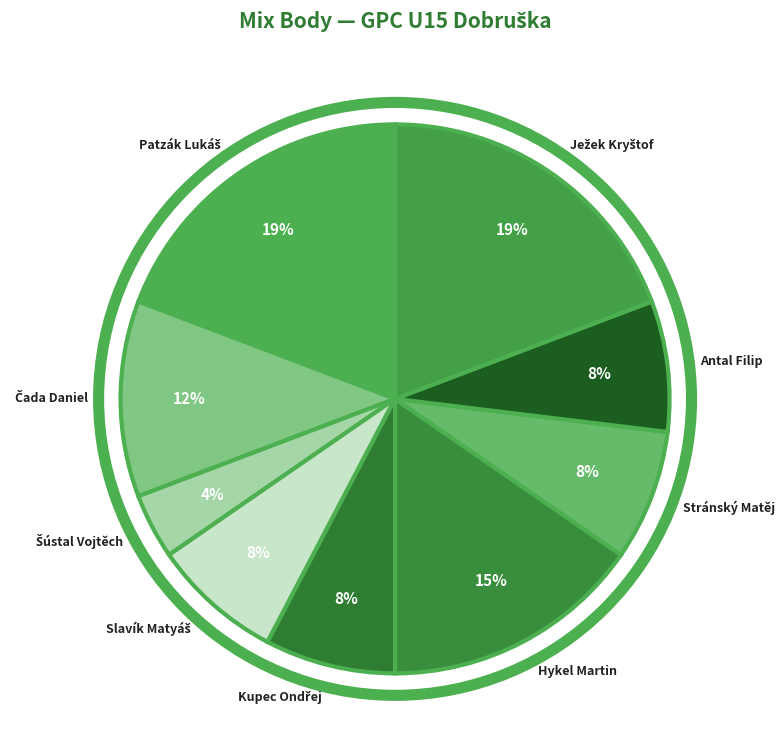

To the nearest percent, what is the difference between the largest and smallest slice percentages?

15%